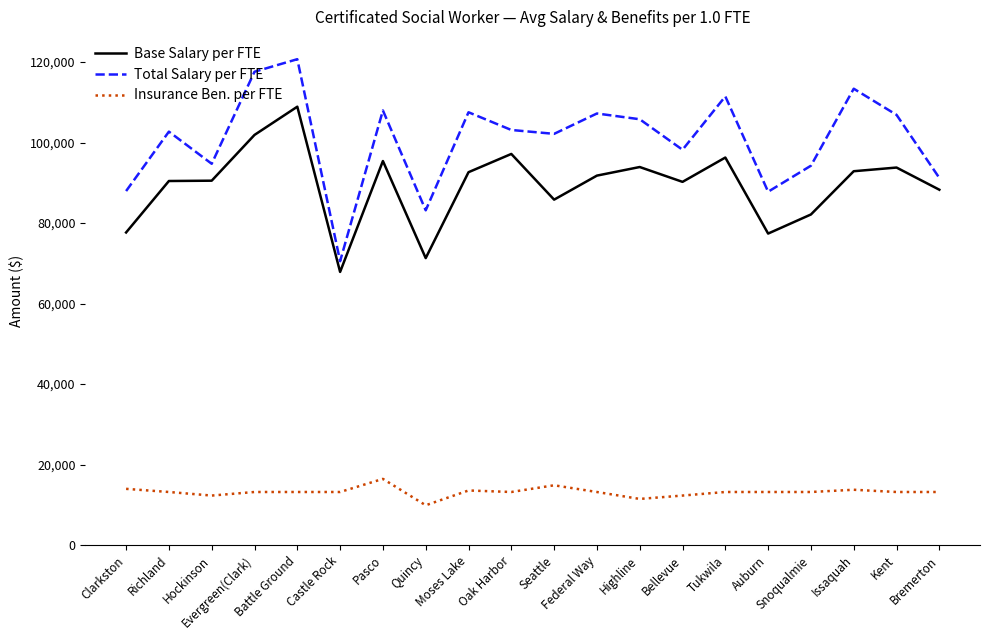

Read the Total Salary per FTE value at Bellevue, to the nearest 100.

98200